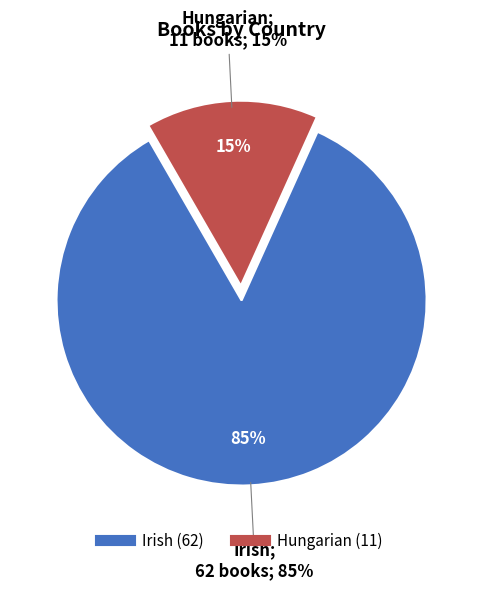

The Irish slice represents 78% of the pie. True or false?

False